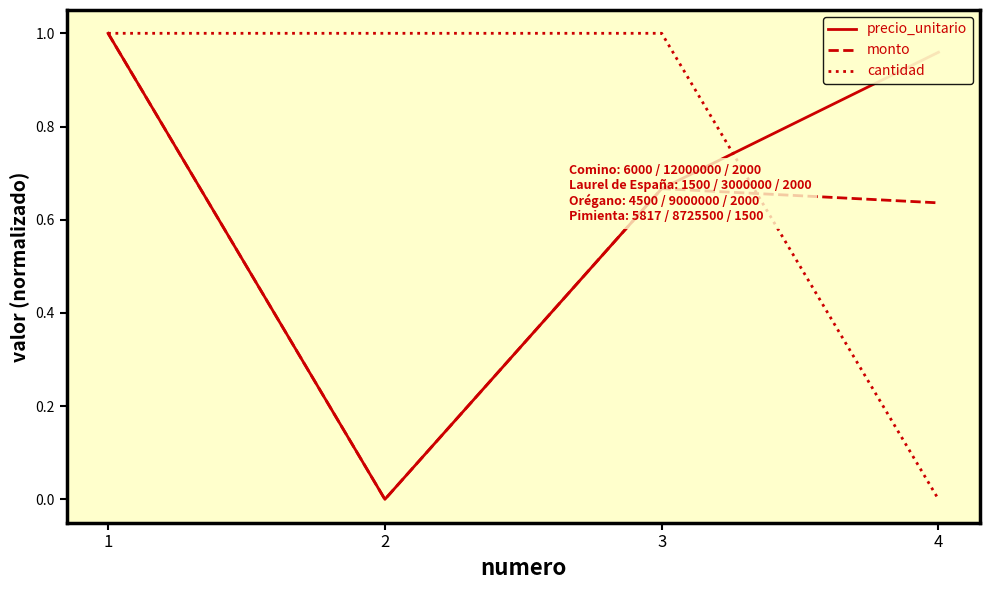

How many values in precio_unitario are above zero?

3